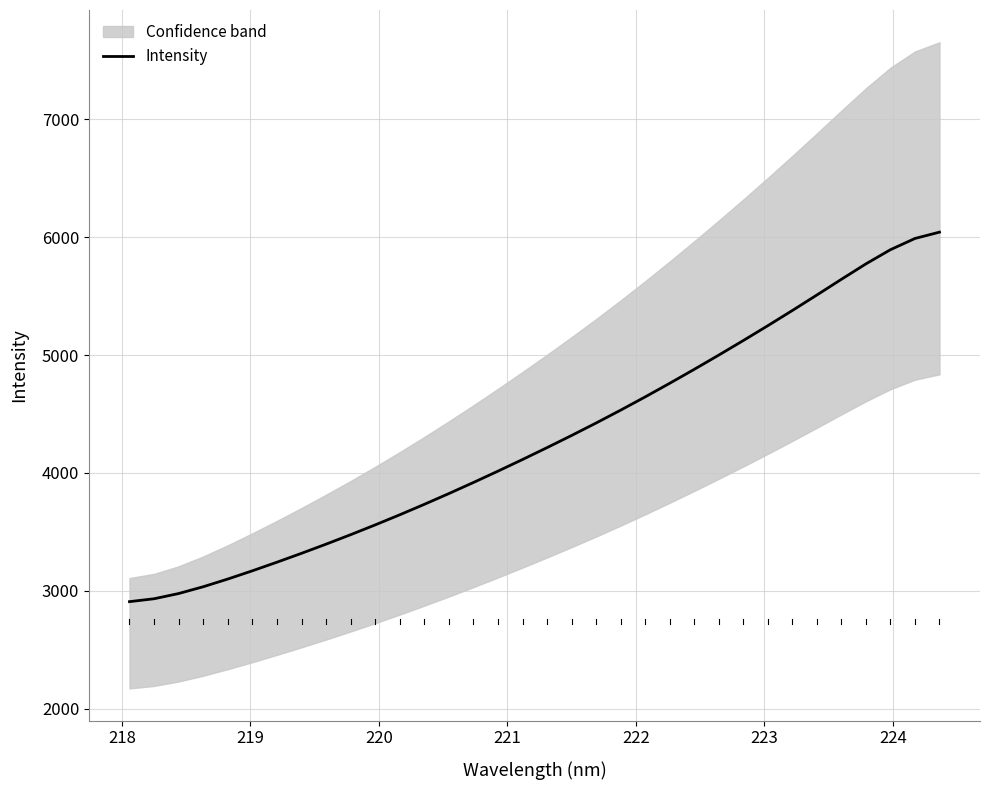

What is the maximum value for Intensity?

6043.4